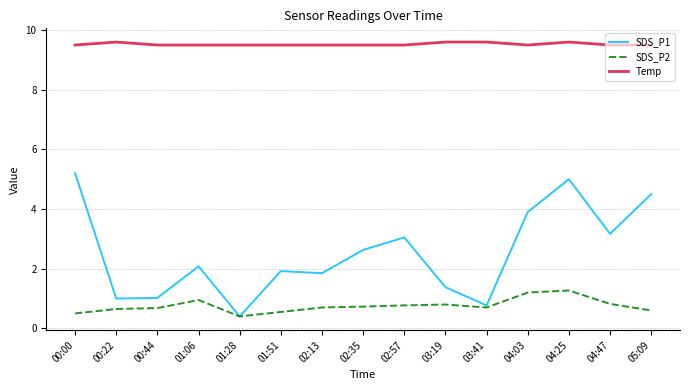

What is the maximum value shown in the chart?

9.6